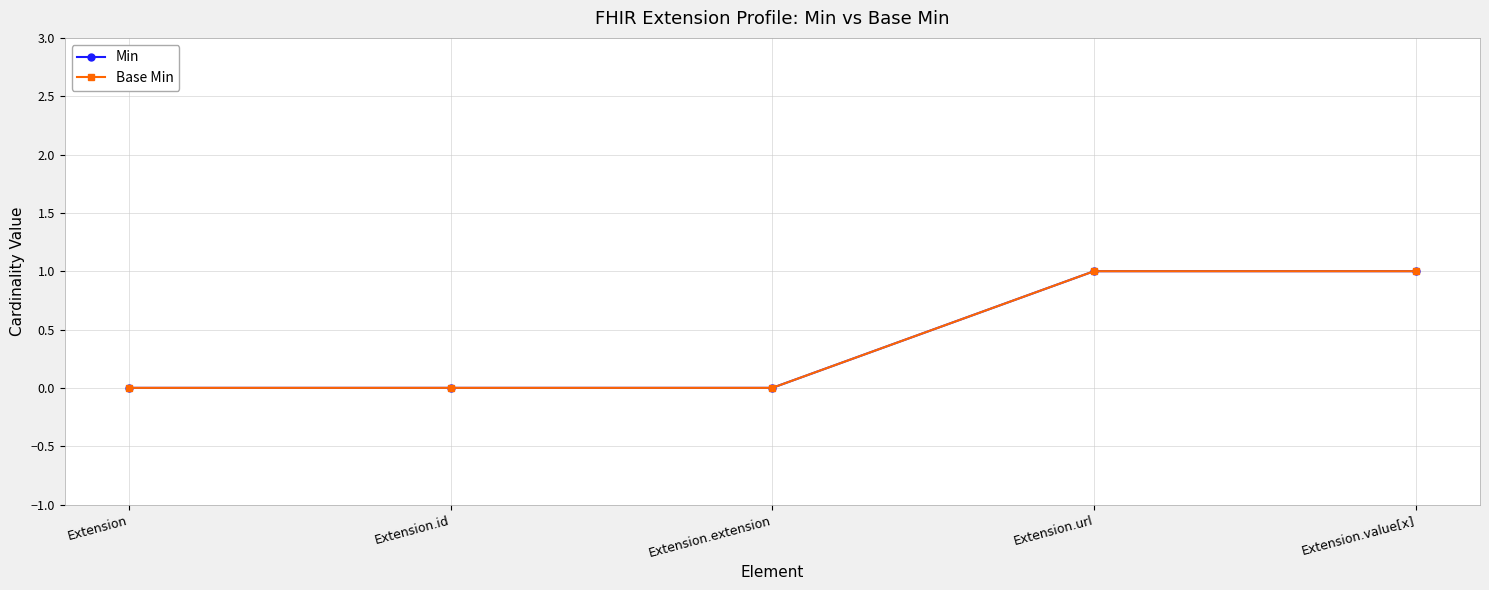

Does the chart have visible grid lines?

Yes